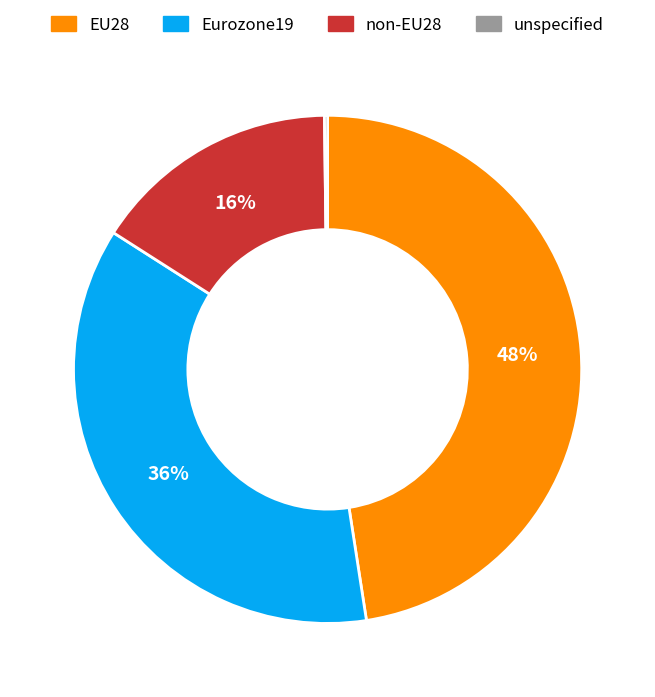

Does Eurozone19 account for over 50% of the chart?

No